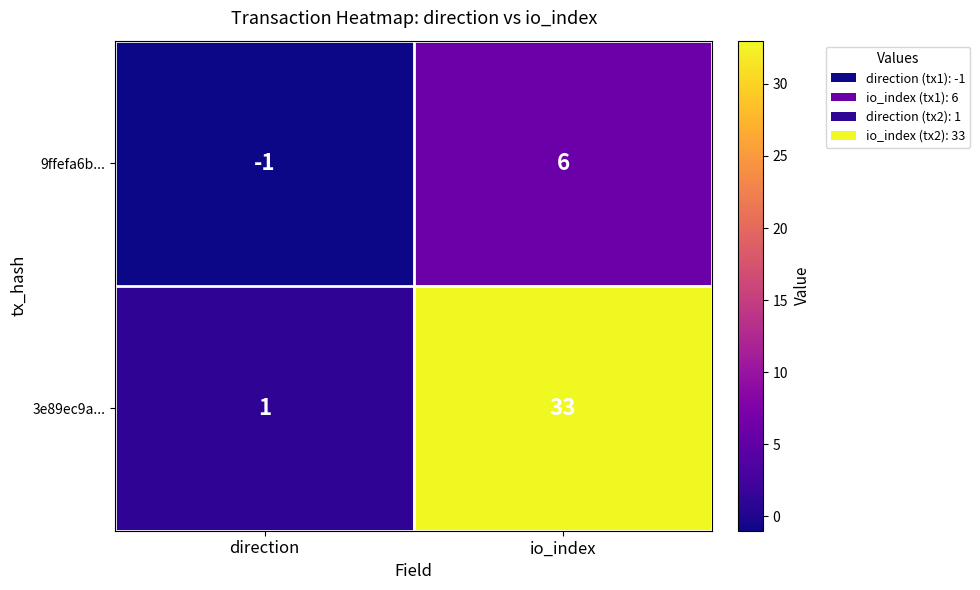

List the labels in order of 3e89ec9a... value, smallest first.

direction, io_index